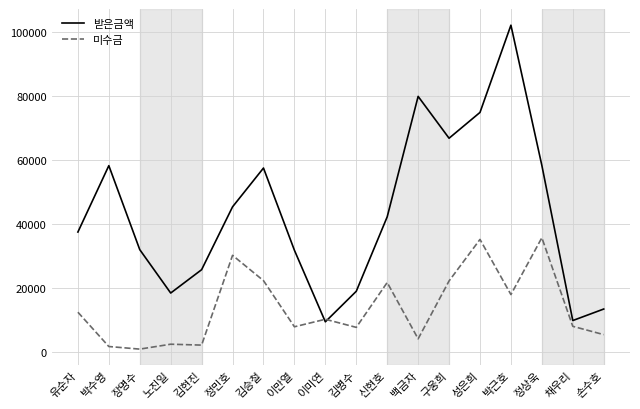

What is the sum of the 미수금 values at 정상욱 and 성은희?

70920